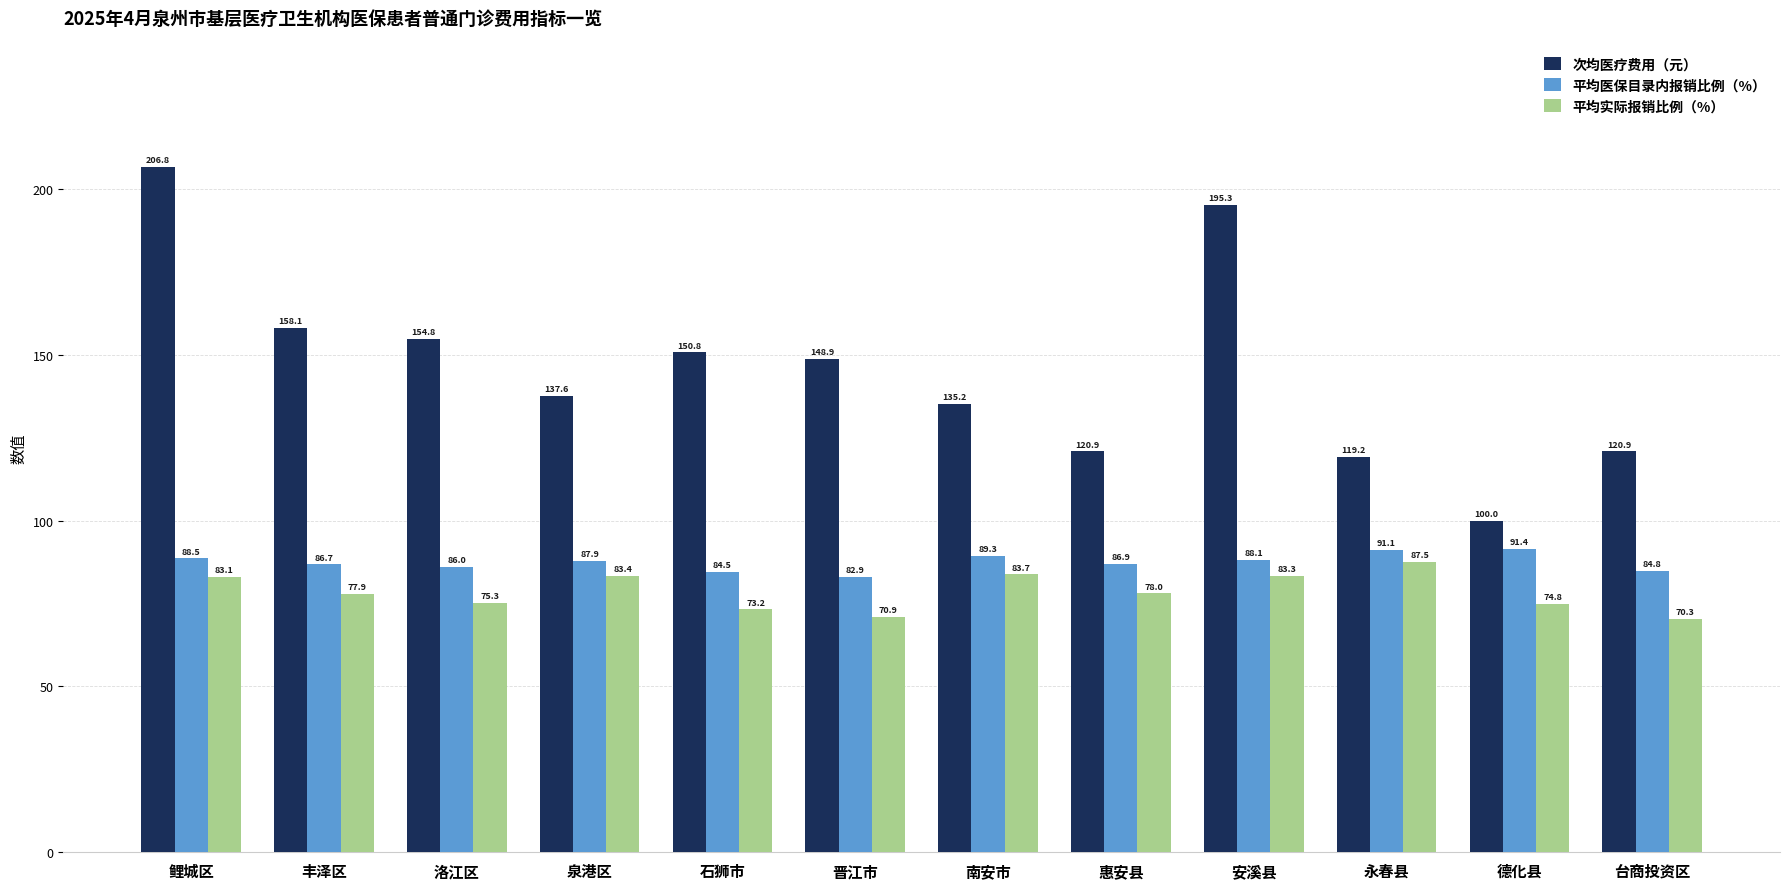

How many series are shown in this chart?

3